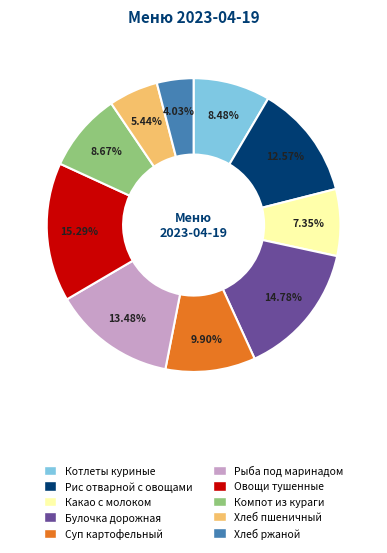

Is there a majority slice in this chart?

No